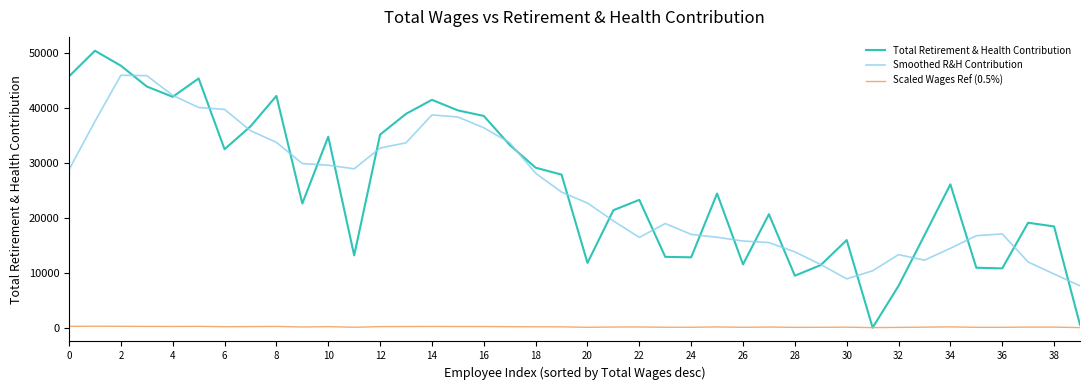

How many values in the Scaled Wages Ref (0.5%) series are below 122?

20